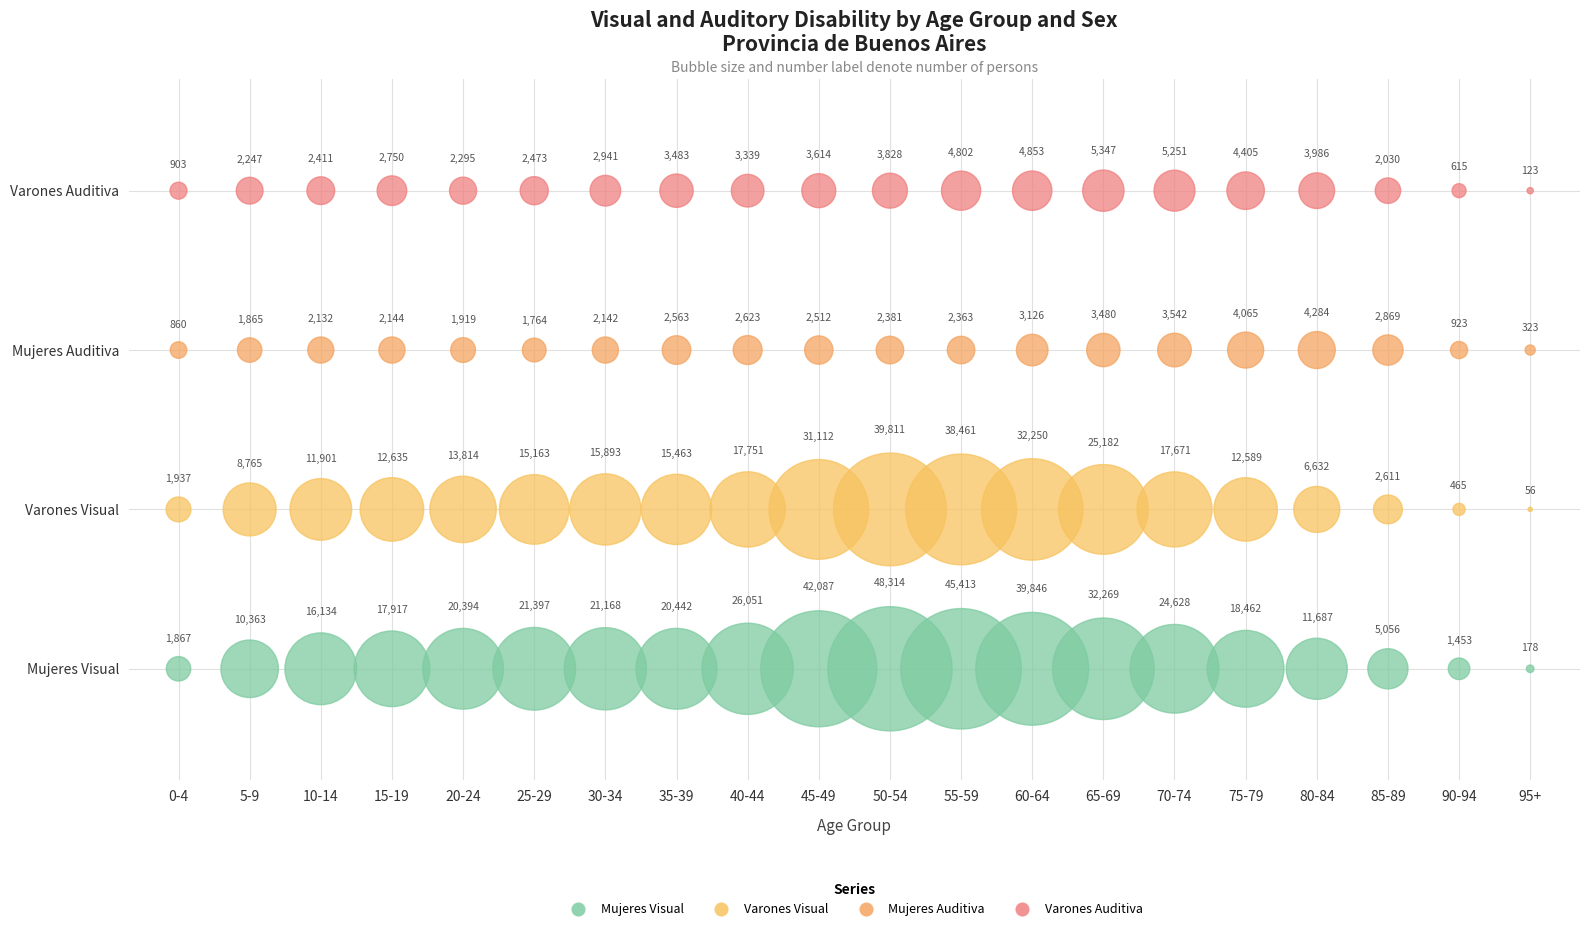

Which series contains the lowest Y value?

Mujeres Visual